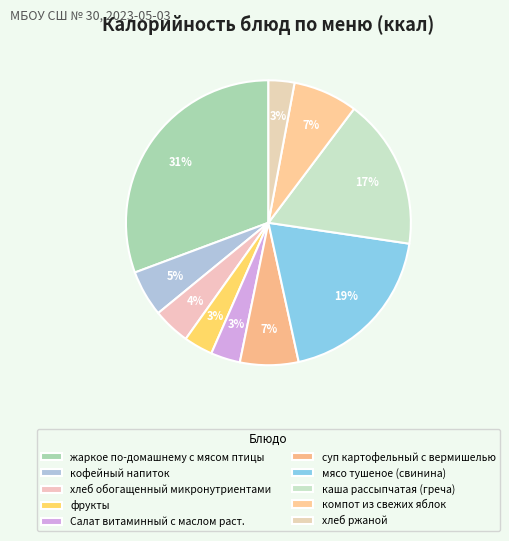

The фрукты slice represents 9% of the pie. True or false?

False